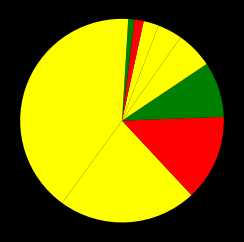

Count the number of slices in the pie.

10